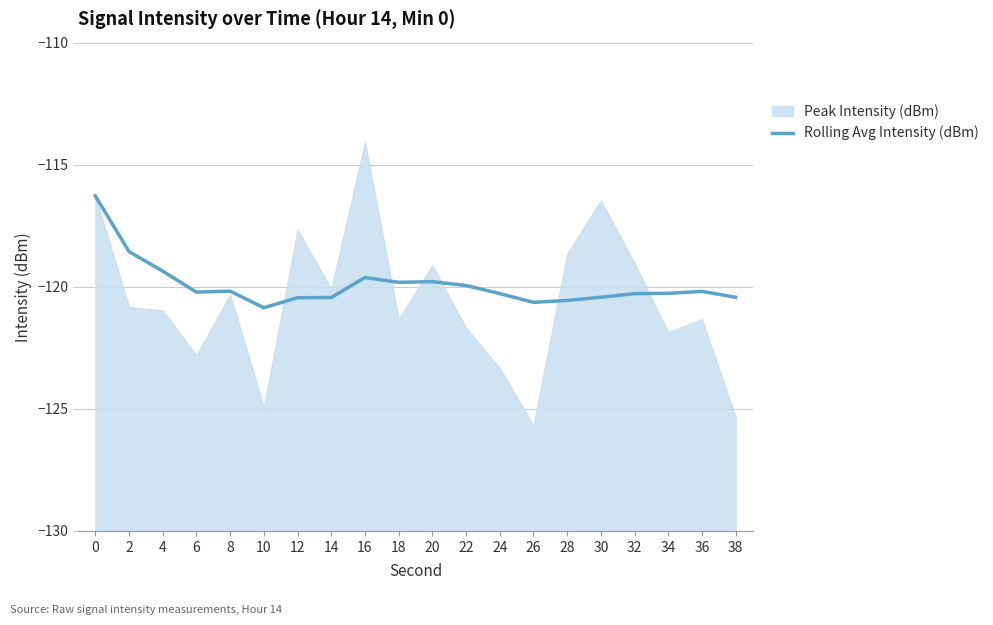

Which label corresponds to the smallest value in the chart?

10